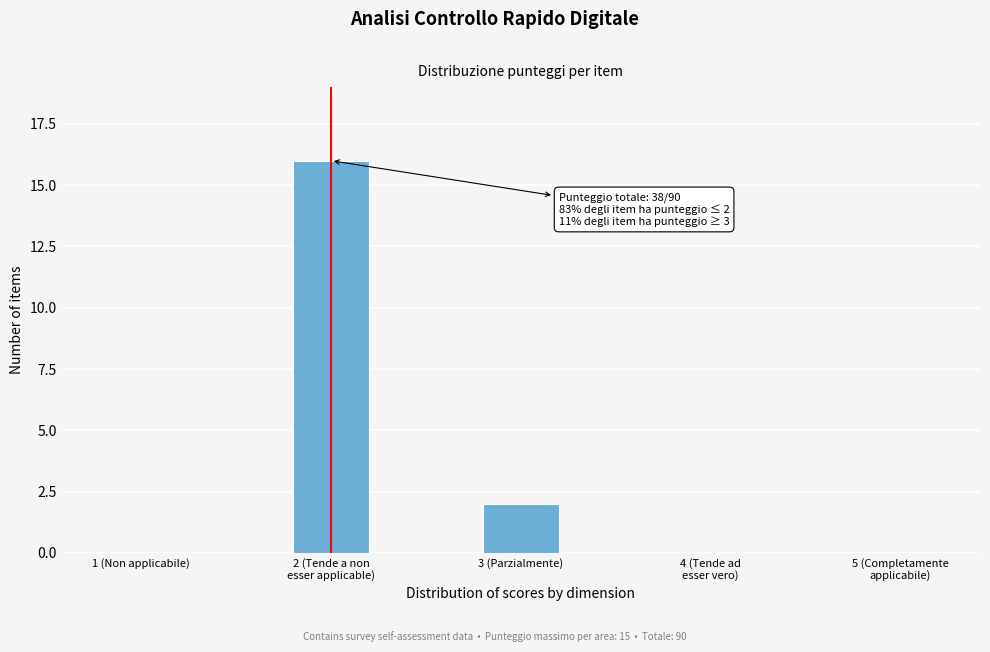

The value at 3 (Parzialmente) is 2. True or false?

True